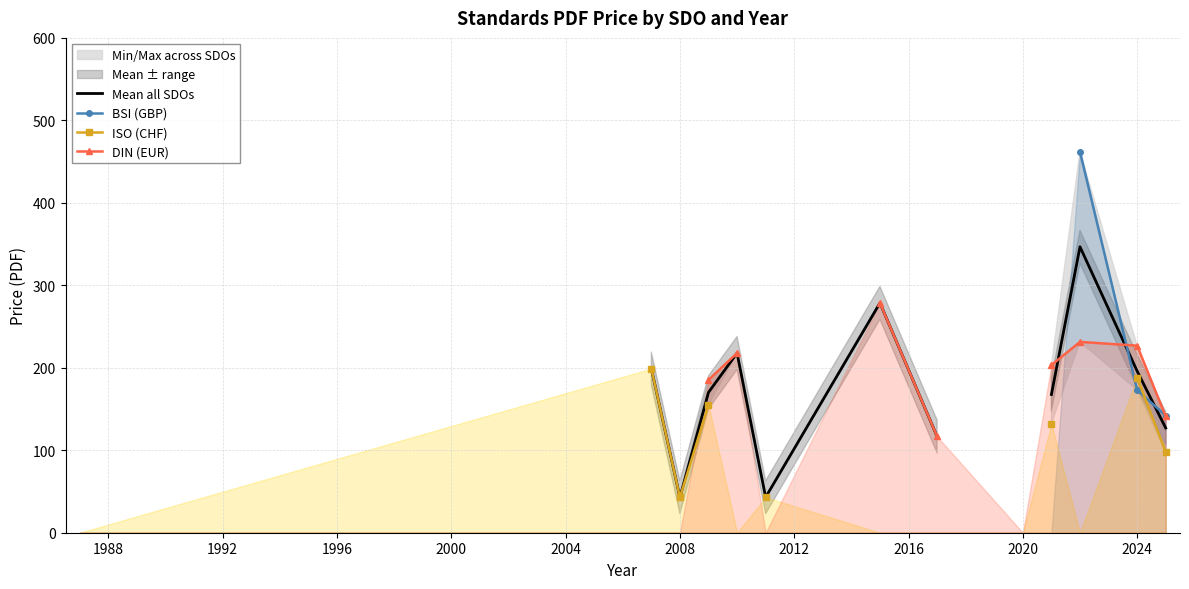

True or false: ISO (CHF) and Mean all SDOs cross at least once.

False